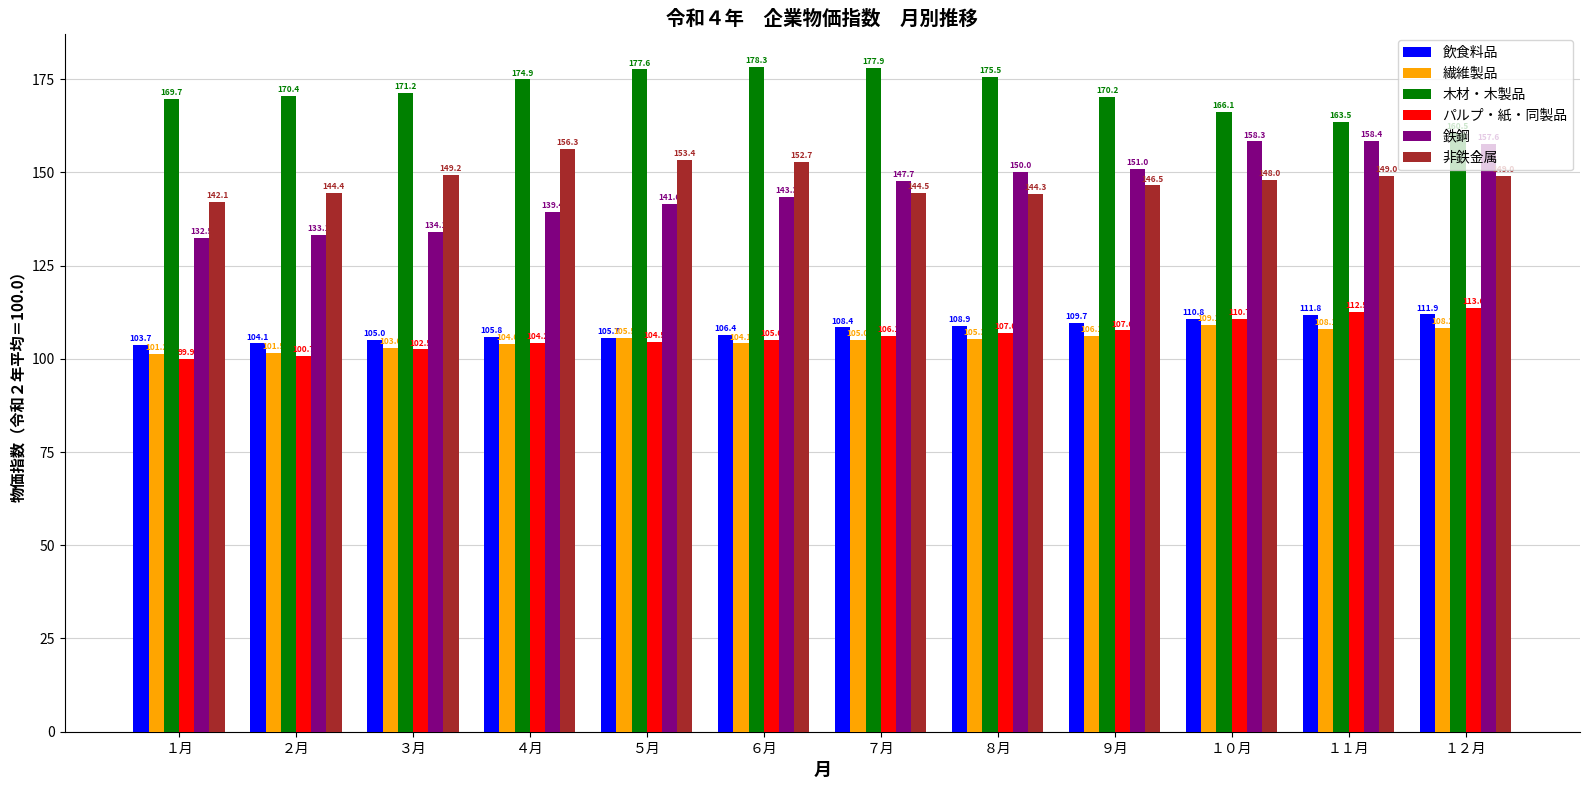

What is the sum of the パルプ・紙・同製品 values at ３月 and ８月?

209.5